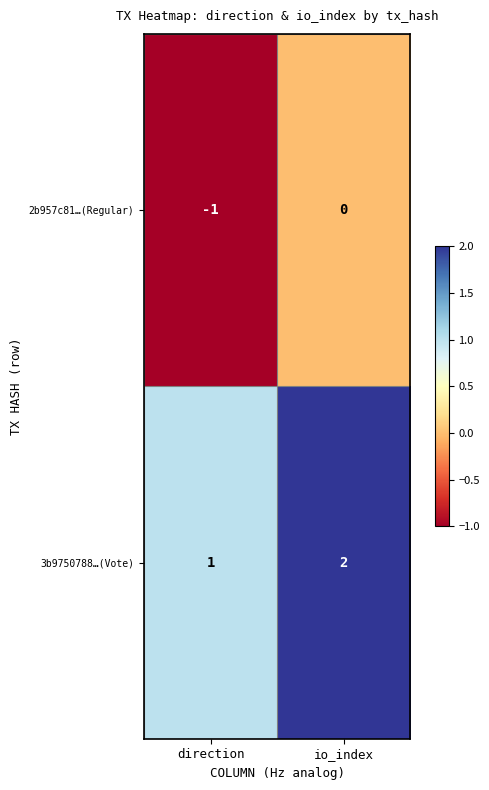

List the series in order of their peak value, lowest first.

2b957c81…(Regular), 3b9750788…(Vote)